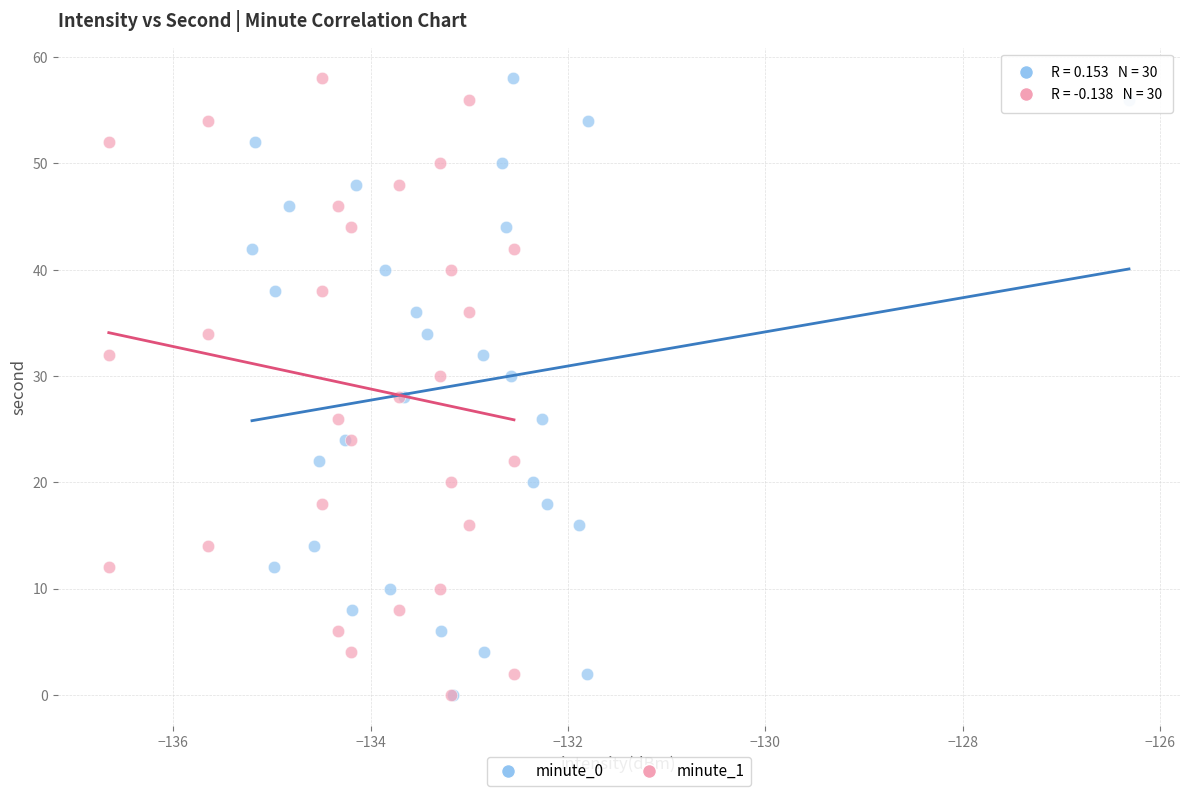

What are all the series names shown in the legend?

minute_0, minute_1